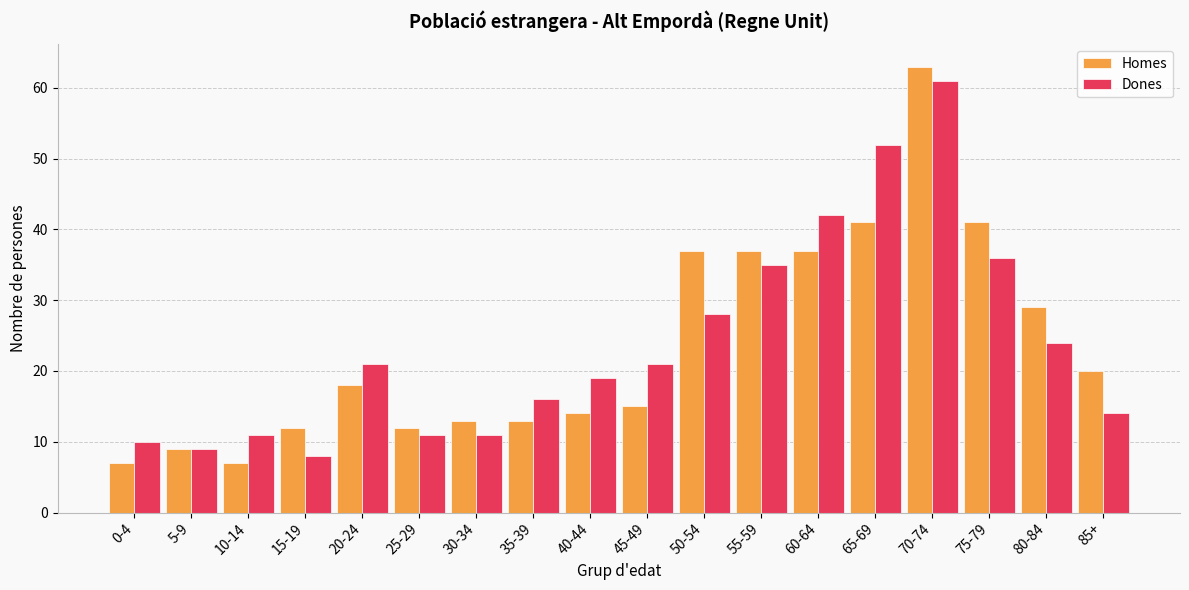

What is the difference between the Dones values at 35-39 and 55-59?

19